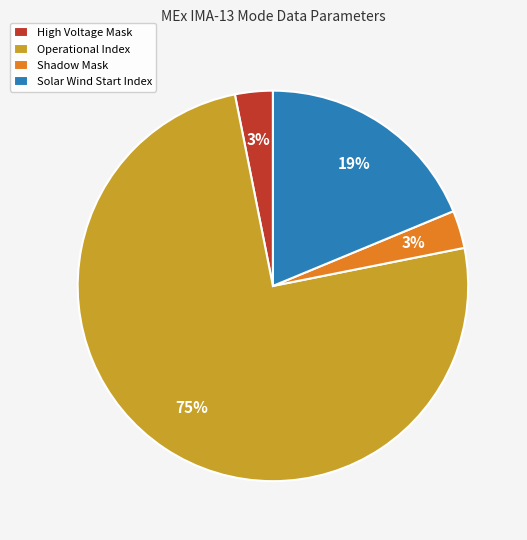

Between Operational Index and Solar Wind Start Index, which is larger?

Operational Index